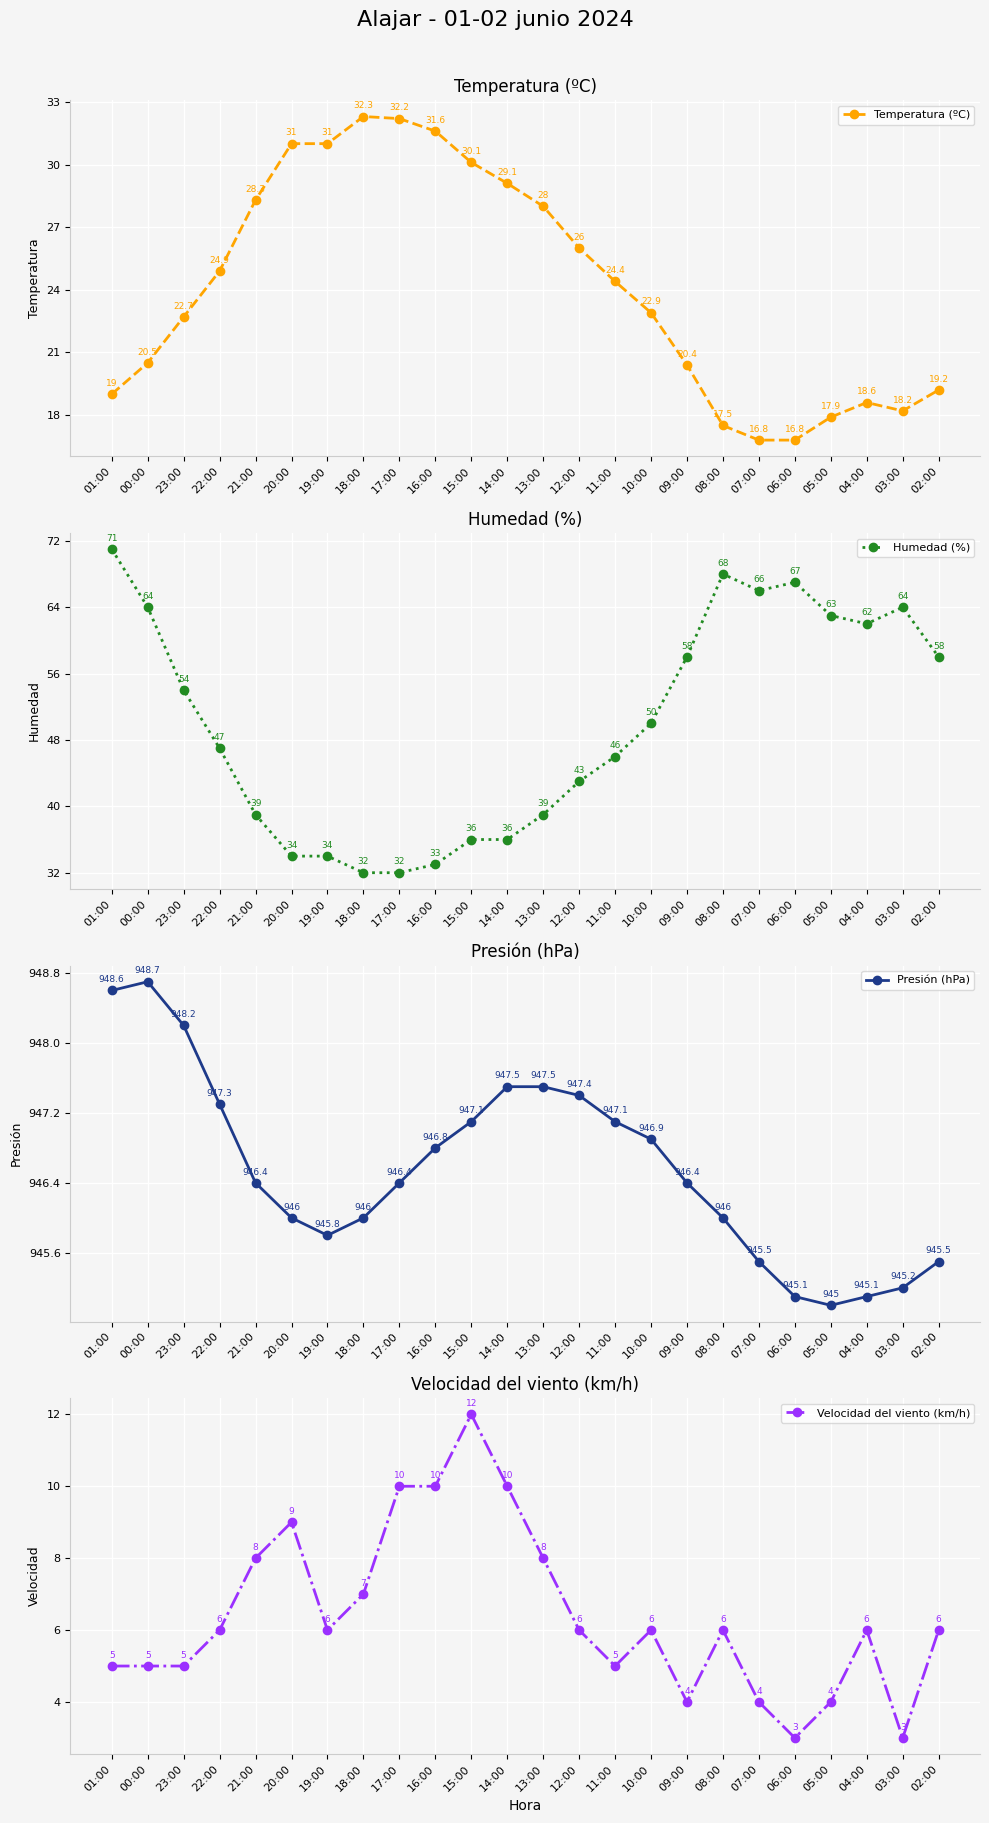

True or false: Velocidad del viento (km/h) and Temperatura (ºC) intersect in this chart.

False